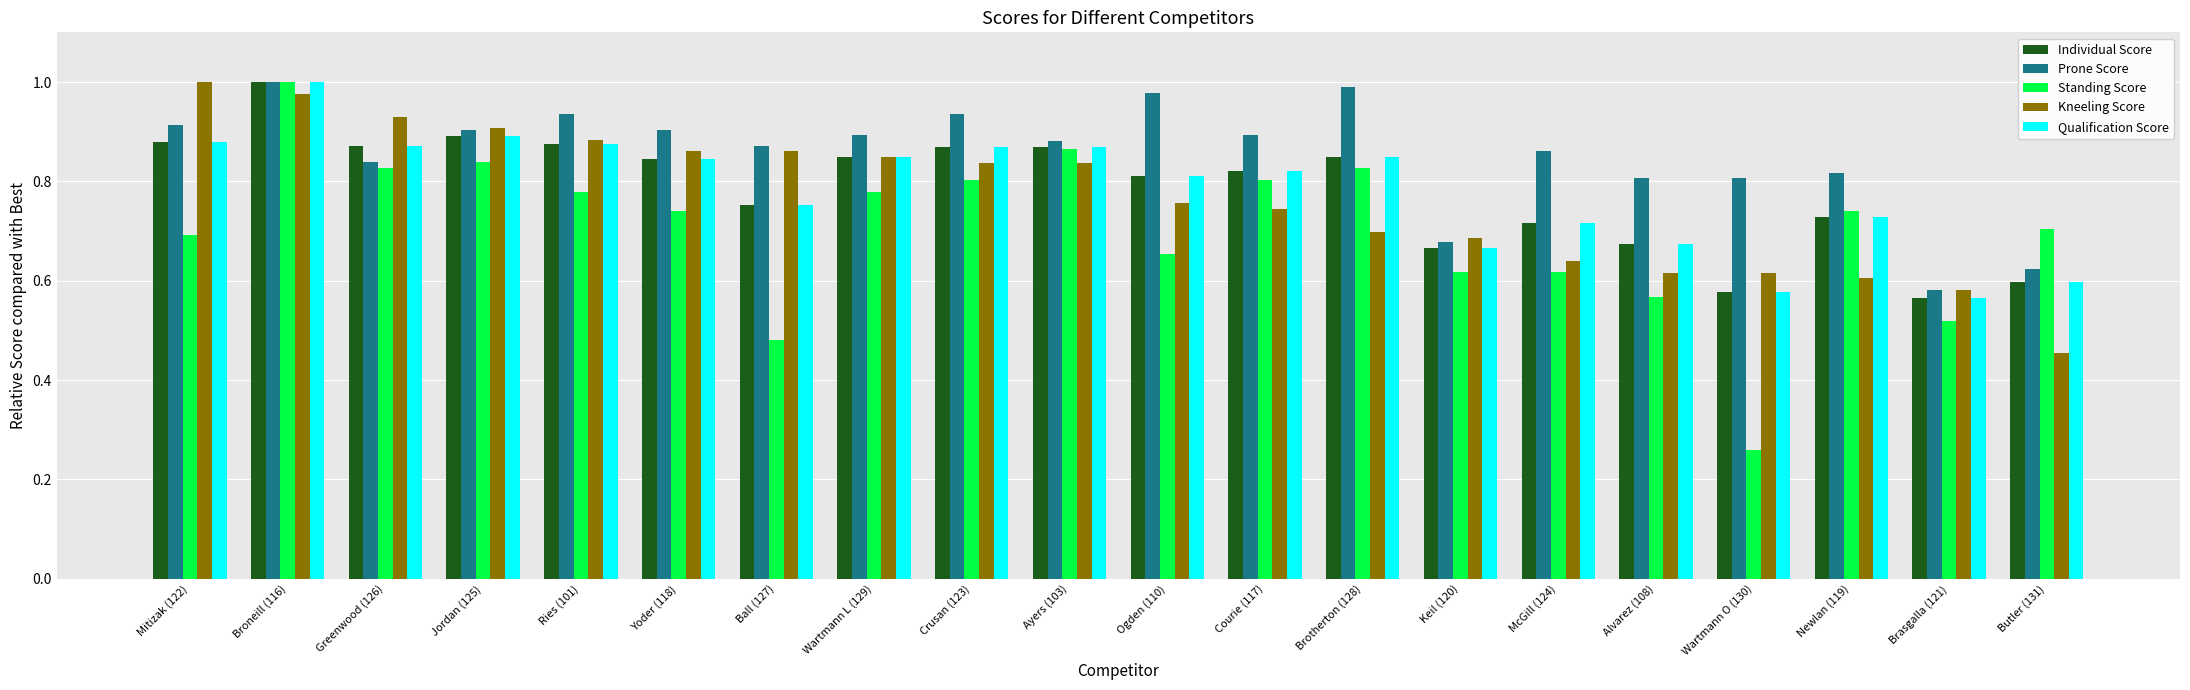

What is the total value across all series at Brotherton (128)?

4.2